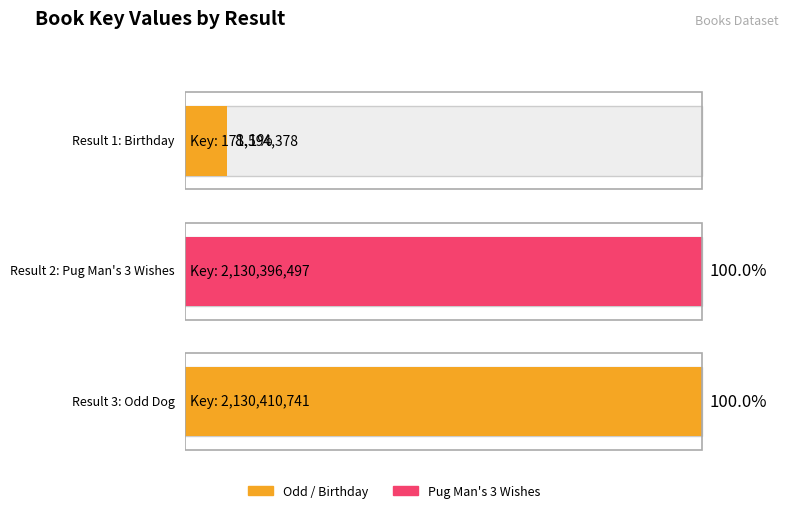

At which label does the data first exceed 2130396497?

3